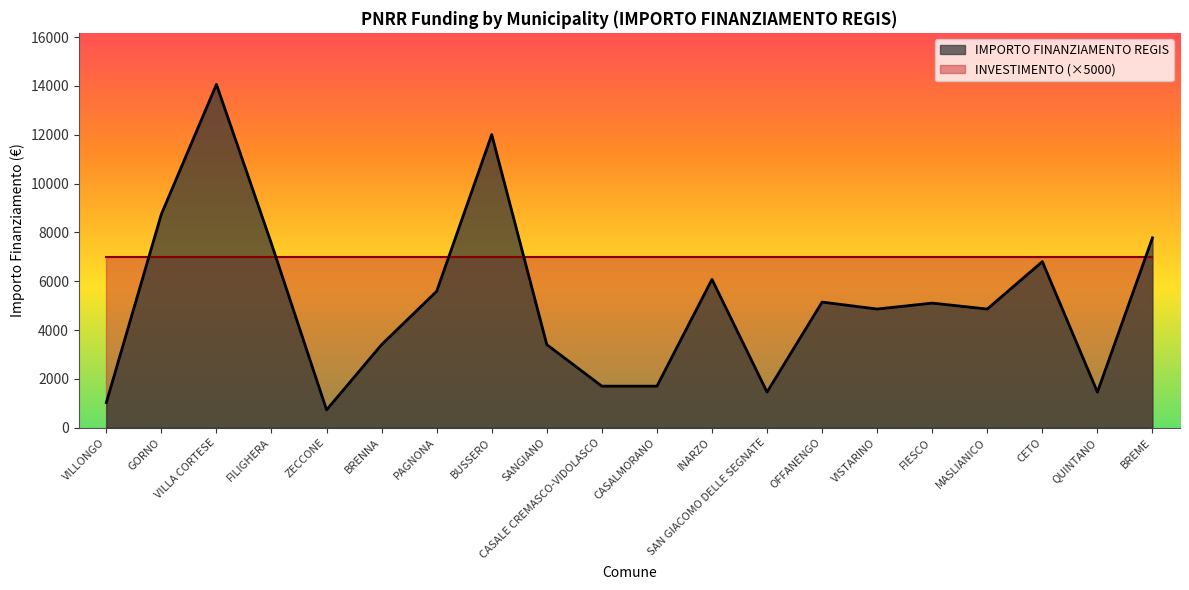

List the labels in order of value, smallest first.

ZECCONE, VILLONGO, SAN GIACOMO DELLE SEGNATE, QUINTANO, CASALE CREMASCO-VIDOLASCO, CASALMORANO, BRENNA, SANGIANO, VISTARINO, MASLIANICO, FIESCO, OFFANENGO, PAGNONA, INARZO, CETO, FILIGHERA, BREME, GORNO, BUSSERO, VILLA CORTESE